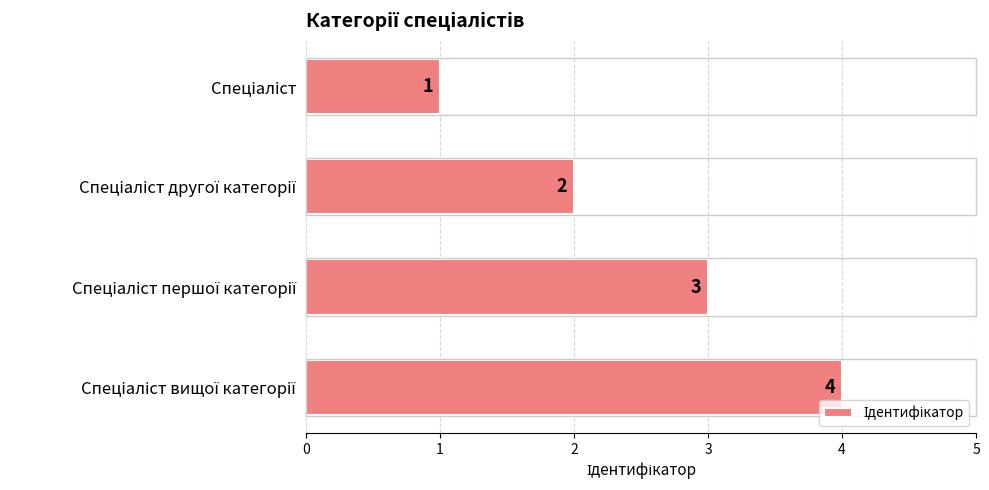

What is the sum of all values?

10